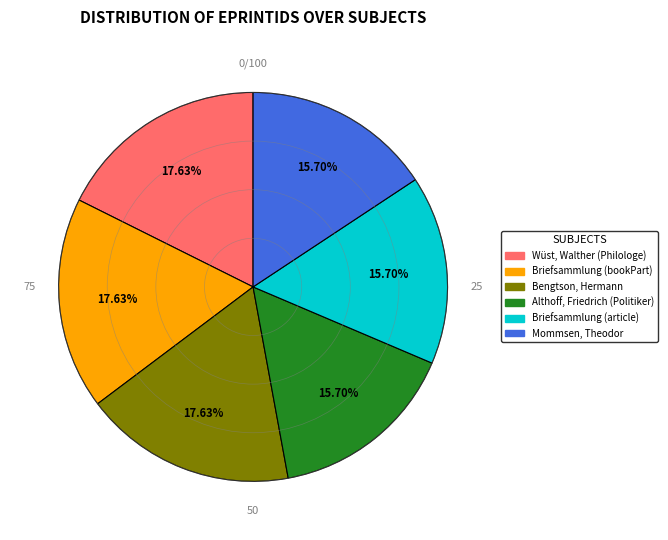

Is it true that Bengtson, Hermann is 27% of the pie?

False